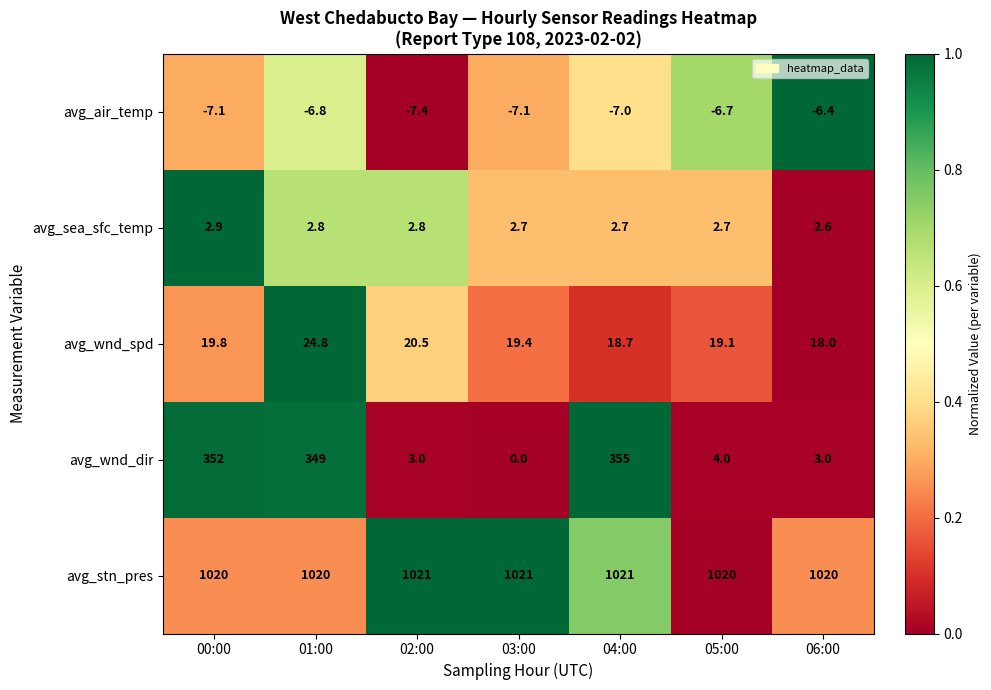

How many series are shown in this chart?

5